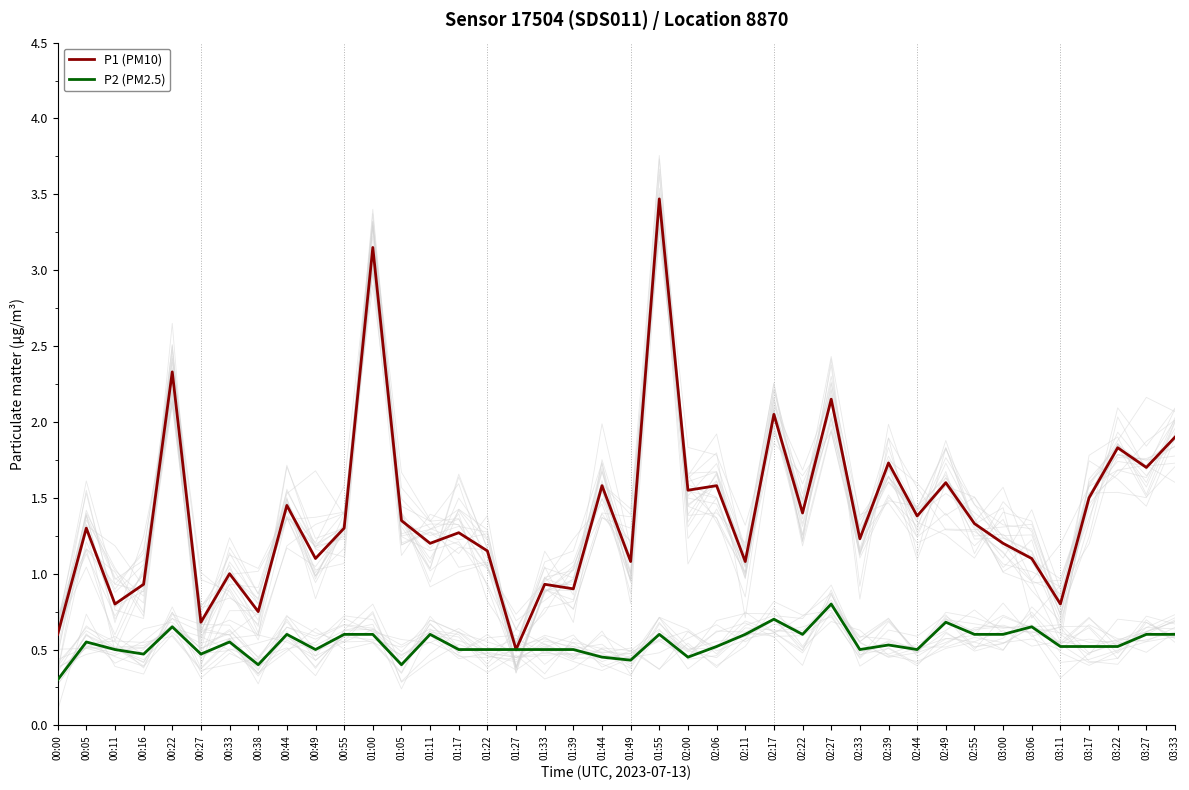

Is the value of P1 (PM10) at 02:49 greater than the value of P2 (PM2.5) at 02:06?

Yes